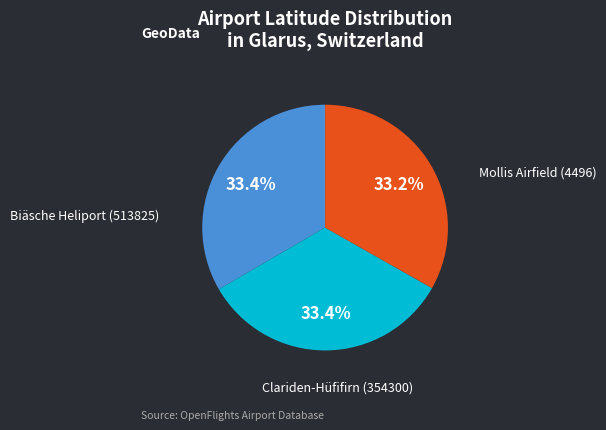

Which category has the biggest portion of the pie?

Biäsche Heliport (513825)